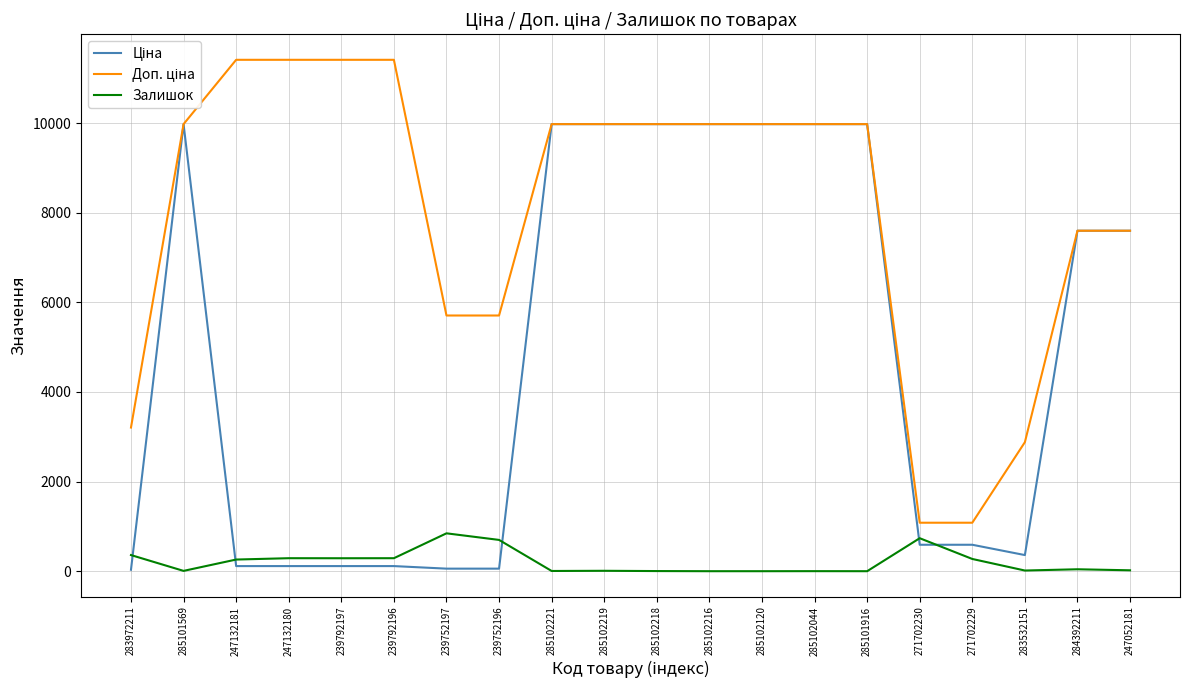

The Залишок series shows 0.0 at 285102216. True or false?

True